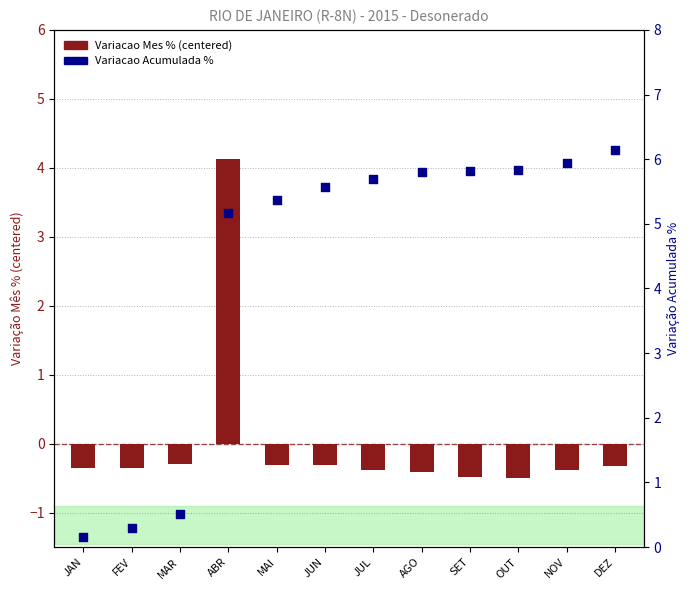

Which series reaches the maximum Y coordinate?

Variacao Acumulada %